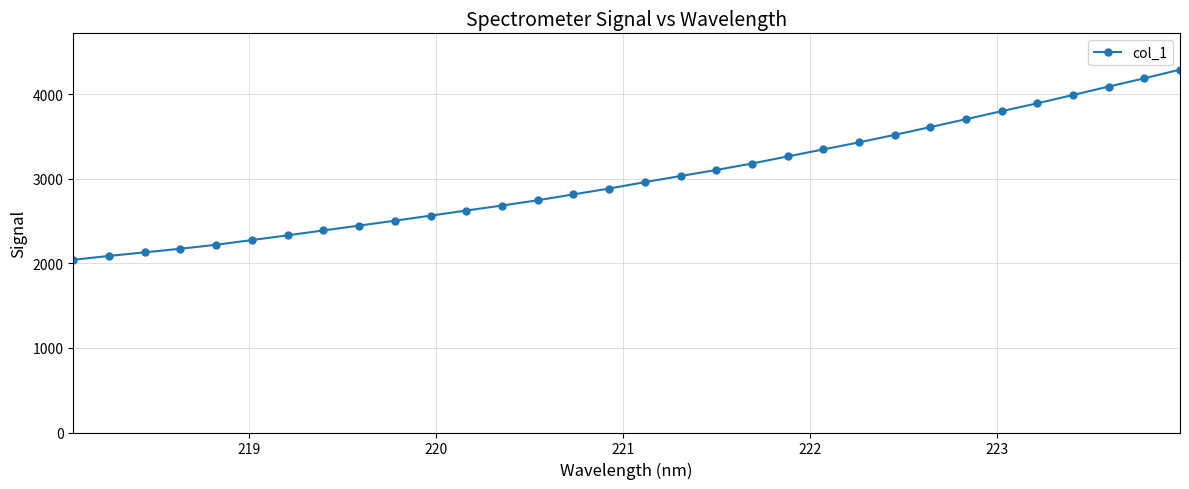

What is the greatest value displayed?

4291.2